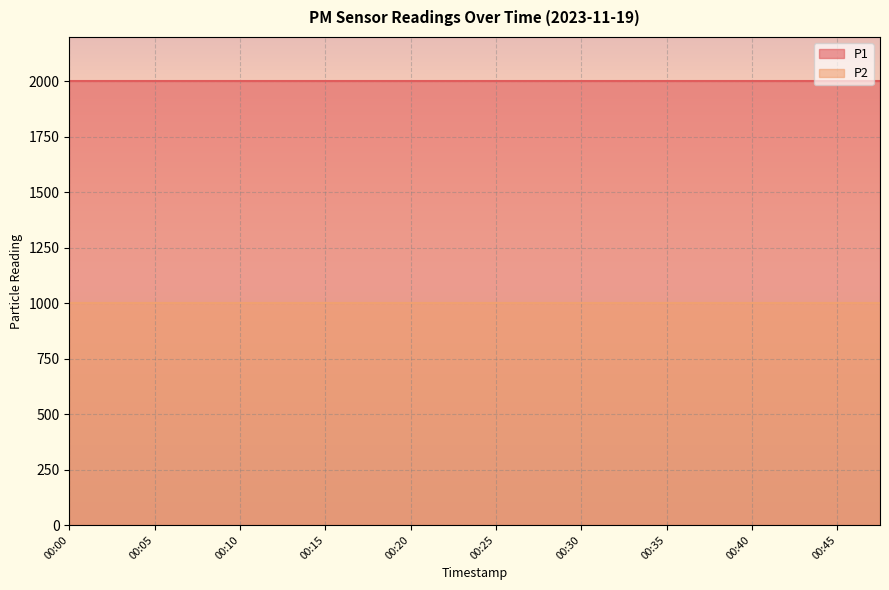

At how many categories does at least one series exceed 1528?

20